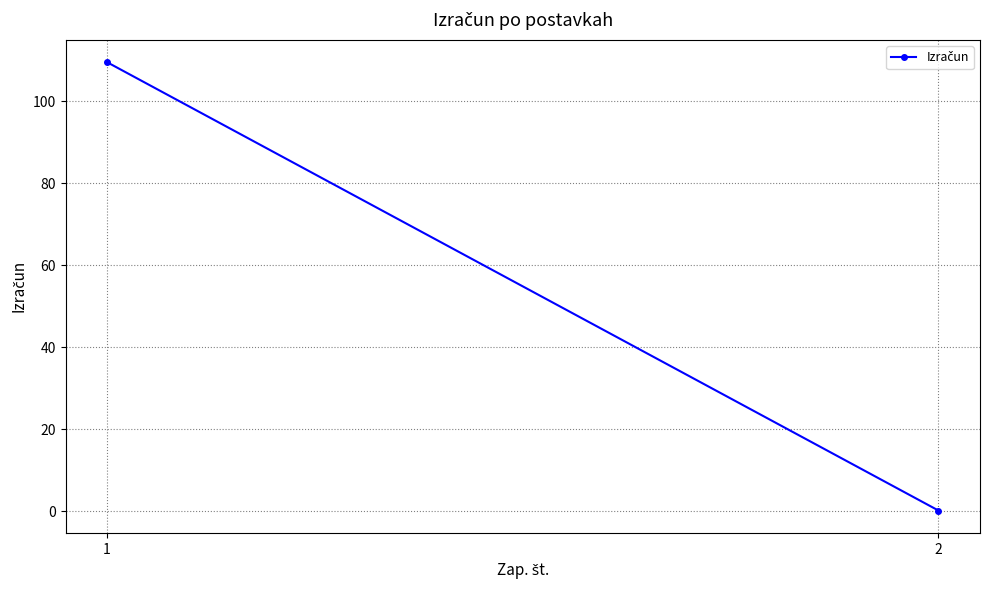

Reading left to right, extract all data points from this chart.

1=109.5	2=0.2